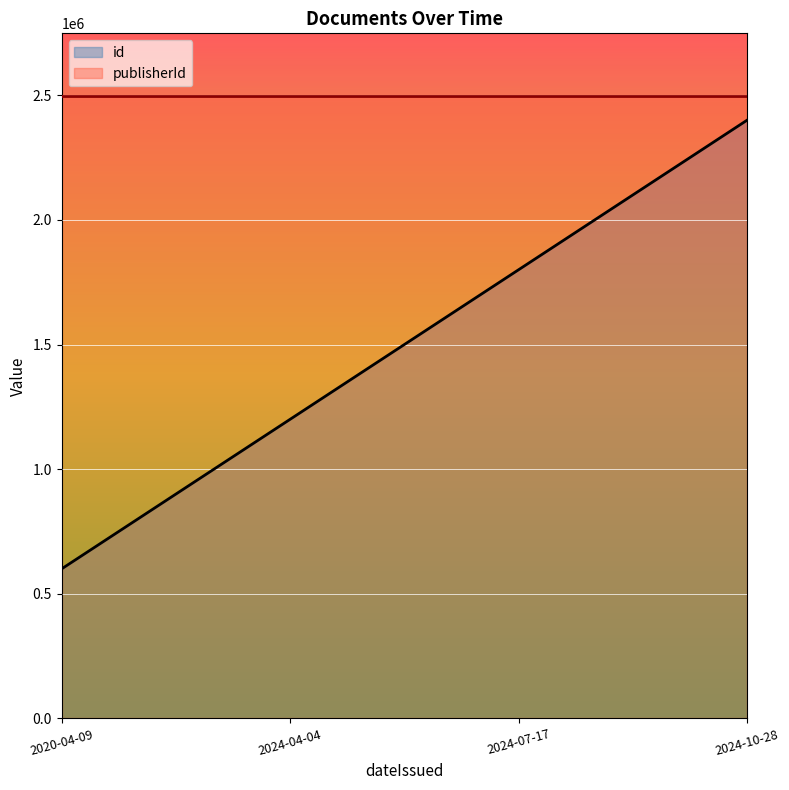

What is the greatest value displayed?

2498626